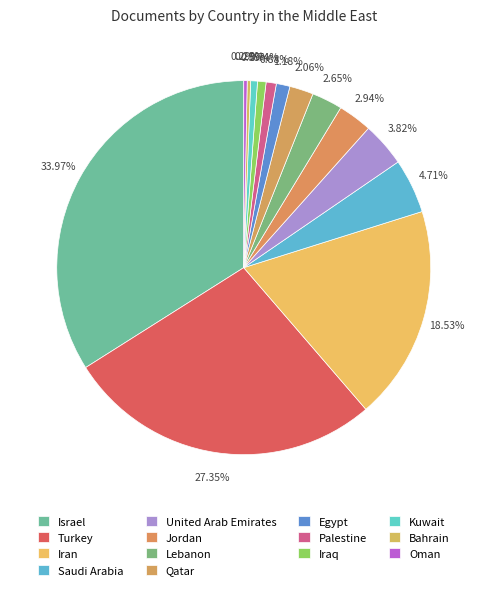

Is there a majority slice in this chart?

No